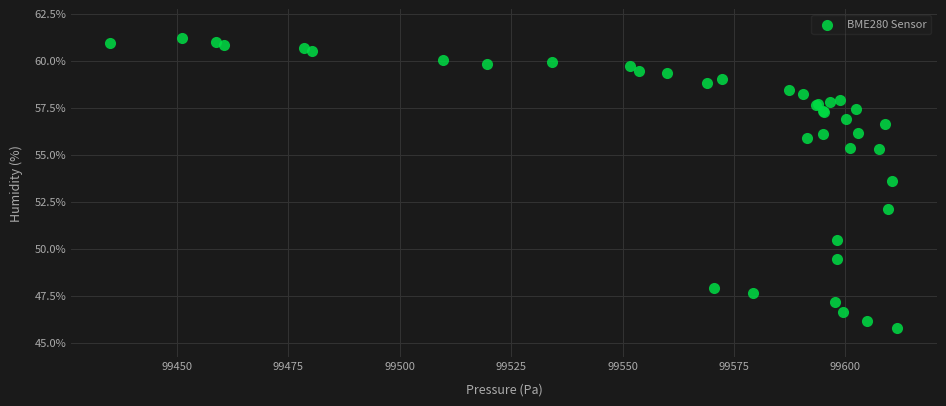

What Y value in the scatter plot is closest to 53?

53.6